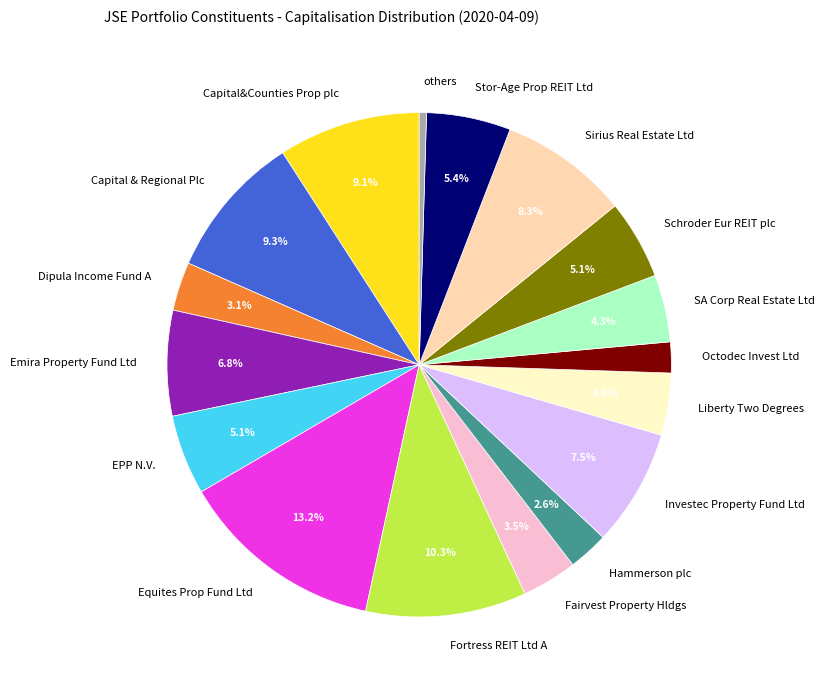

Is there any slice that represents more than half of the pie?

No